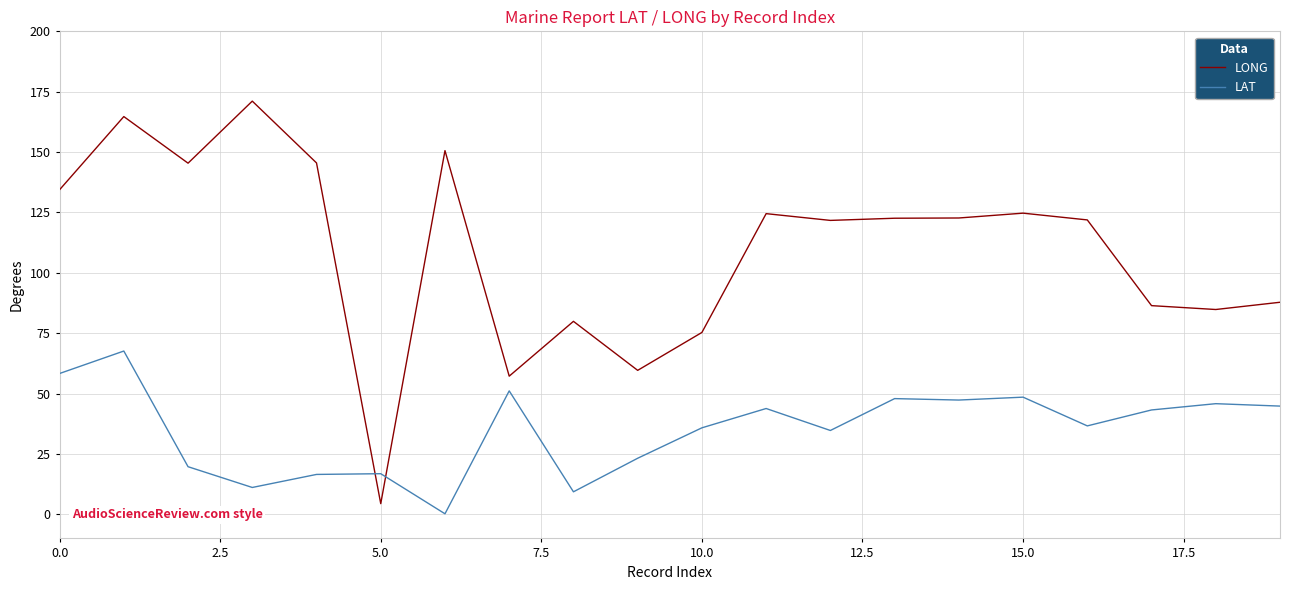

What is the greatest value displayed?

171.1